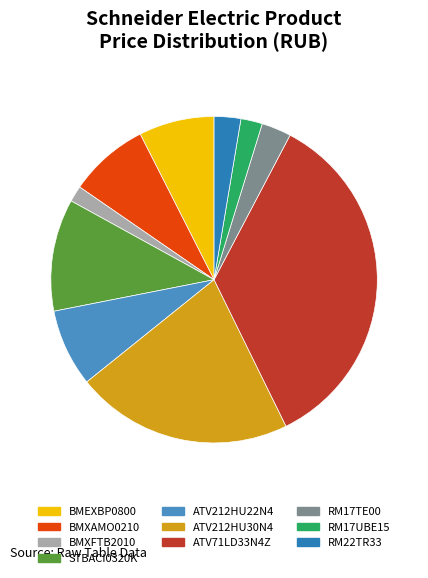

Is BMXAMO0210 the majority of the pie?

No